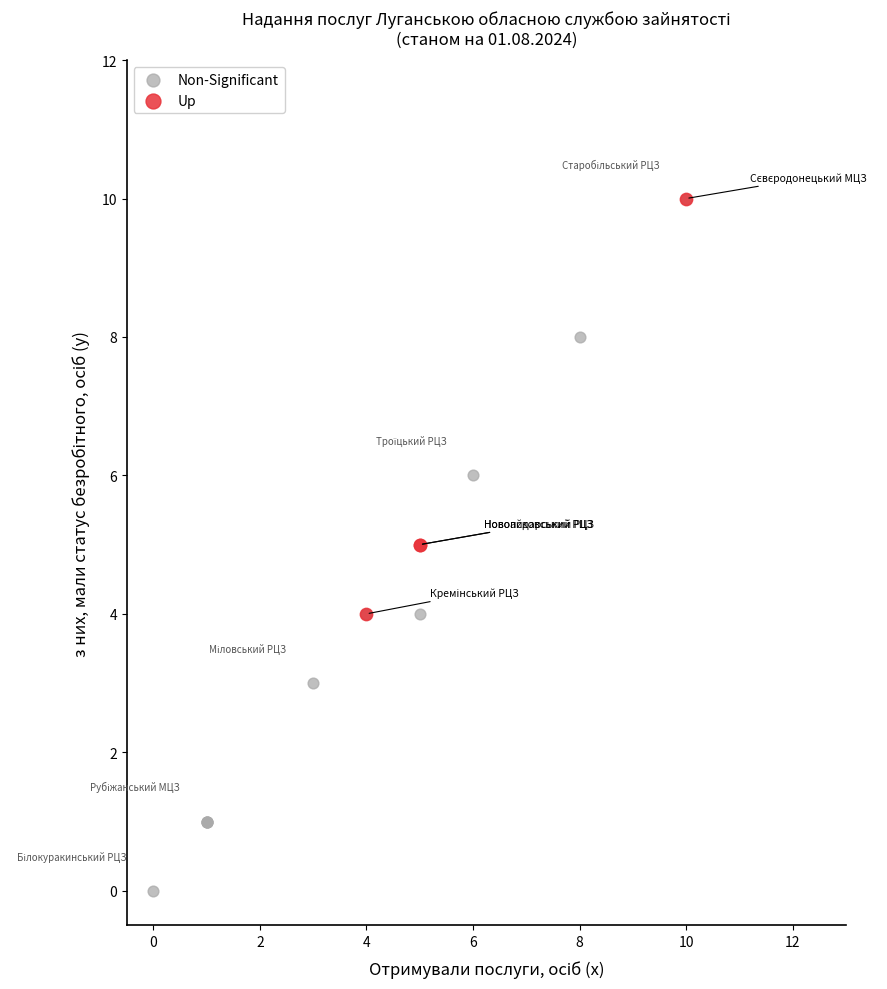

Which series has the largest Y range (max minus min)?

Non-Significant